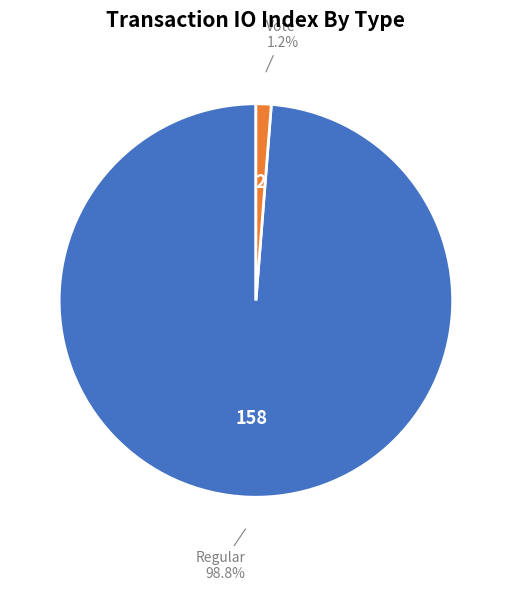

Which has a higher value, Vote or Regular?

Regular